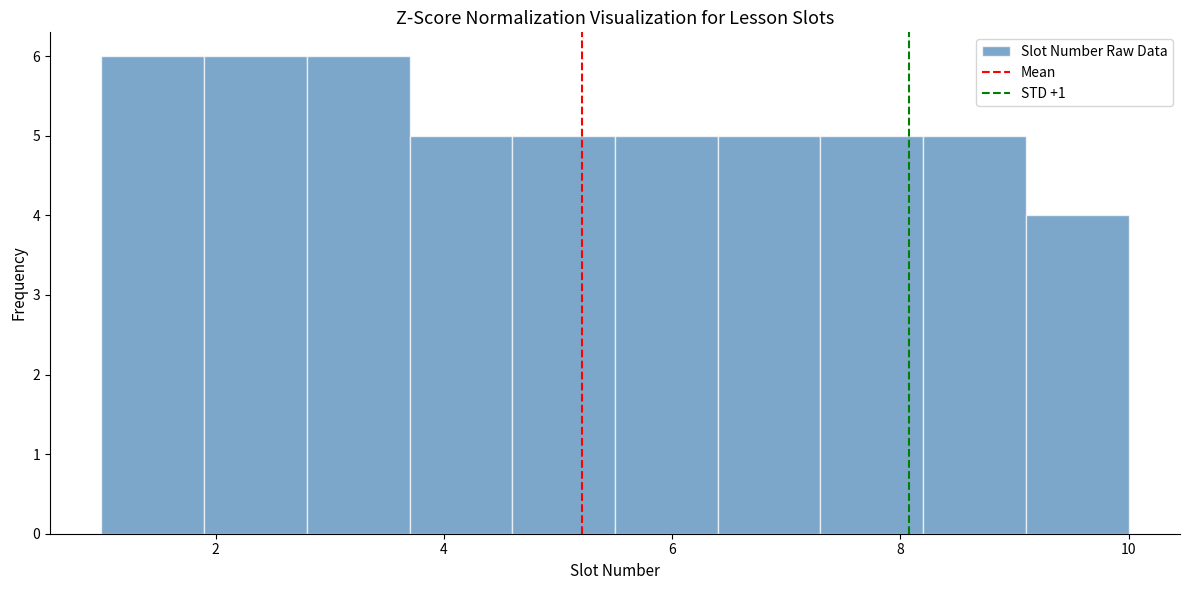

How tall is the bar that spans 3.7 to 4.6 on the x-axis? Neither the bar edges nor the heights are printed on the chart, so give them approximately, as read against the axes.

5